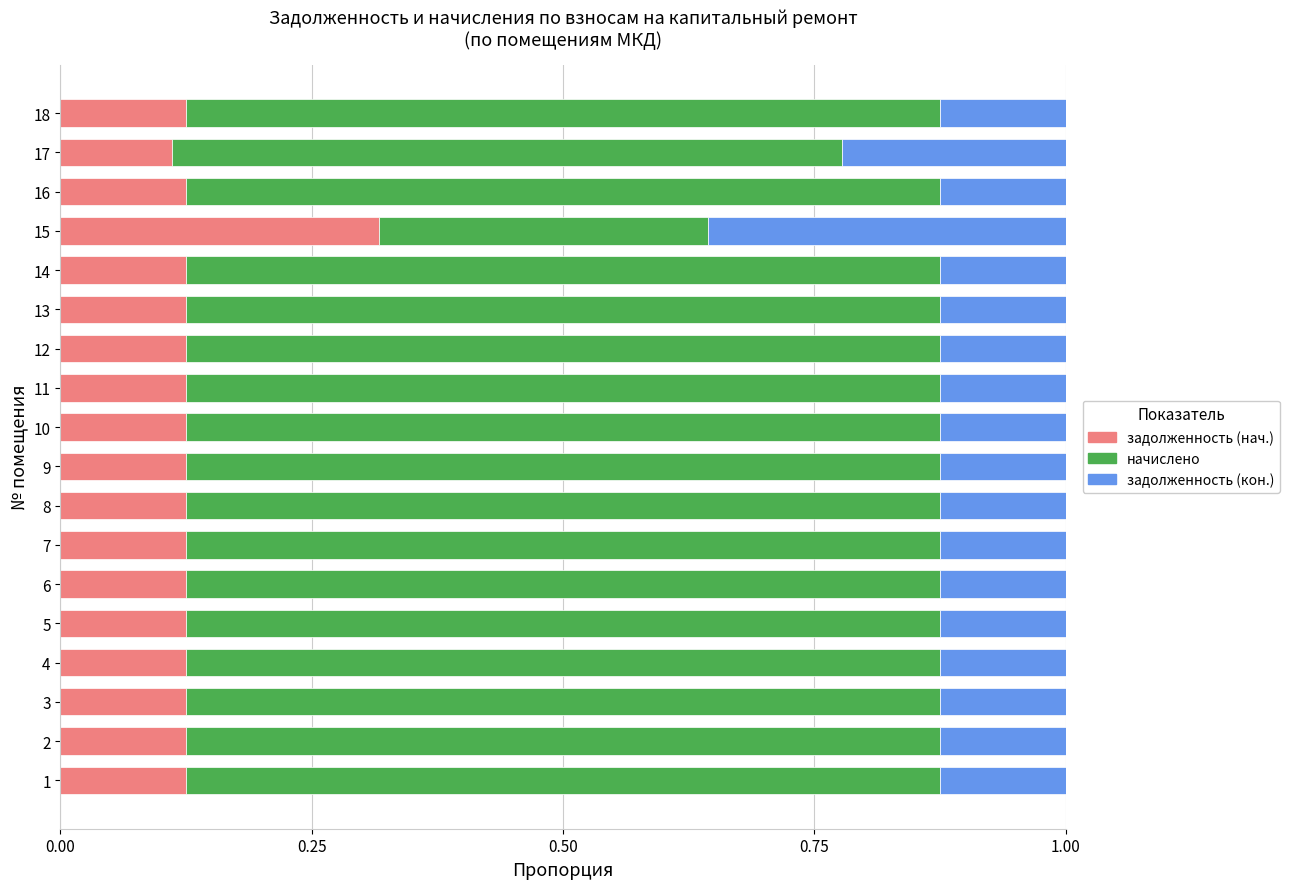

Which category has the highest value in the задолженность (нач.) series?

15